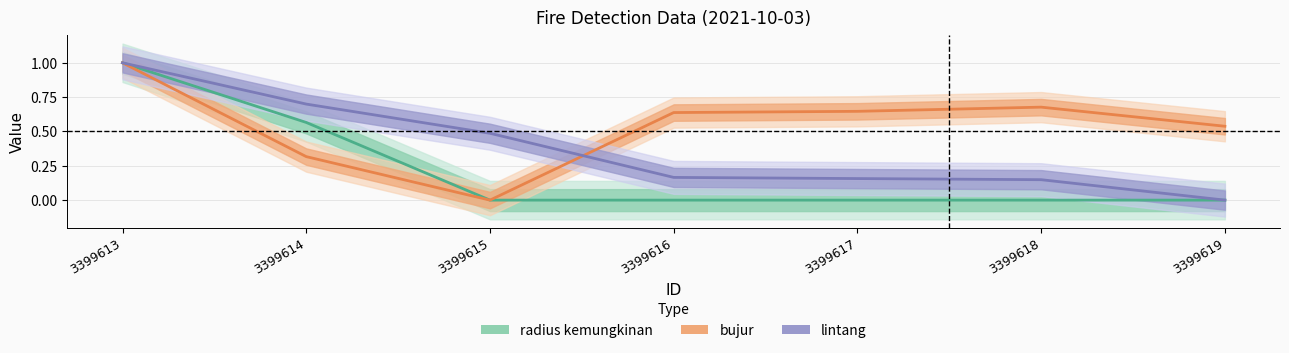

Is it true that radius kemungkinan equals 0.0 at 3399617?

True